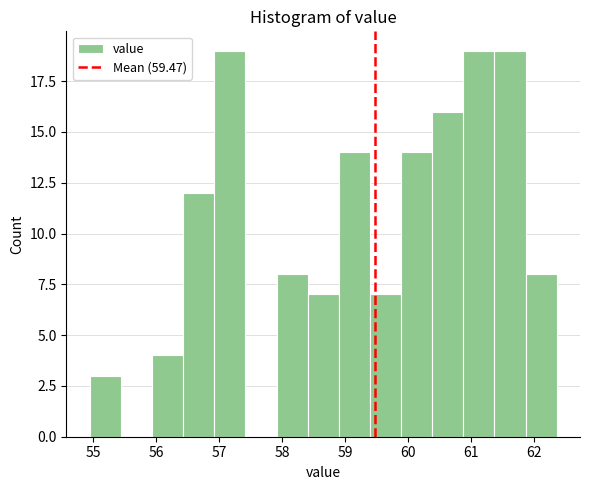

Reading left to right, list every bar in this chart as the range it spans on the x-axis followed by its height. Neither the bar edges nor the heights are printed on the chart, so give them approximately, as read against the axes.

55.0 to 55.4: 3
55.4 to 55.9: 0
55.9 to 56.4: 4
56.4 to 56.9: 12
56.9 to 57.4: 19
57.4 to 57.9: 0
57.9 to 58.4: 8
58.4 to 58.9: 7
58.9 to 59.4: 14
59.4 to 59.9: 7
59.9 to 60.4: 14
60.4 to 60.9: 16
60.9 to 61.4: 19
61.4 to 61.9: 19
61.9 to 62.4: 8